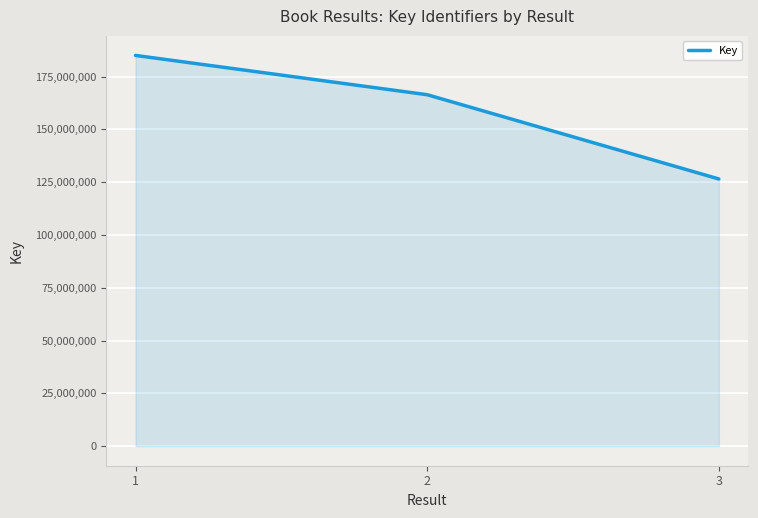

Count the number of categories in the chart.

3